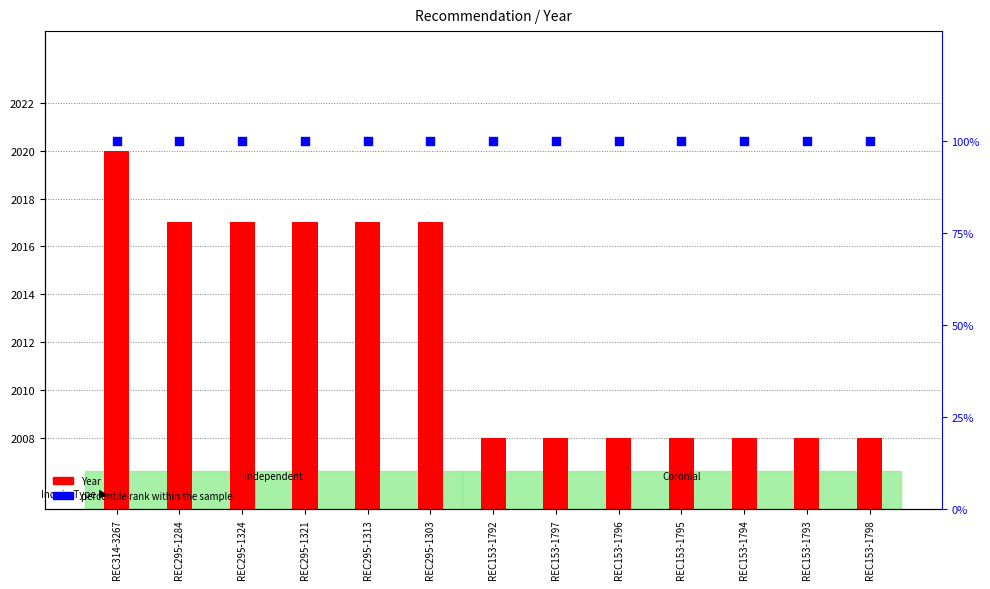

At which category is the sum across all series the highest?

REC314-3267